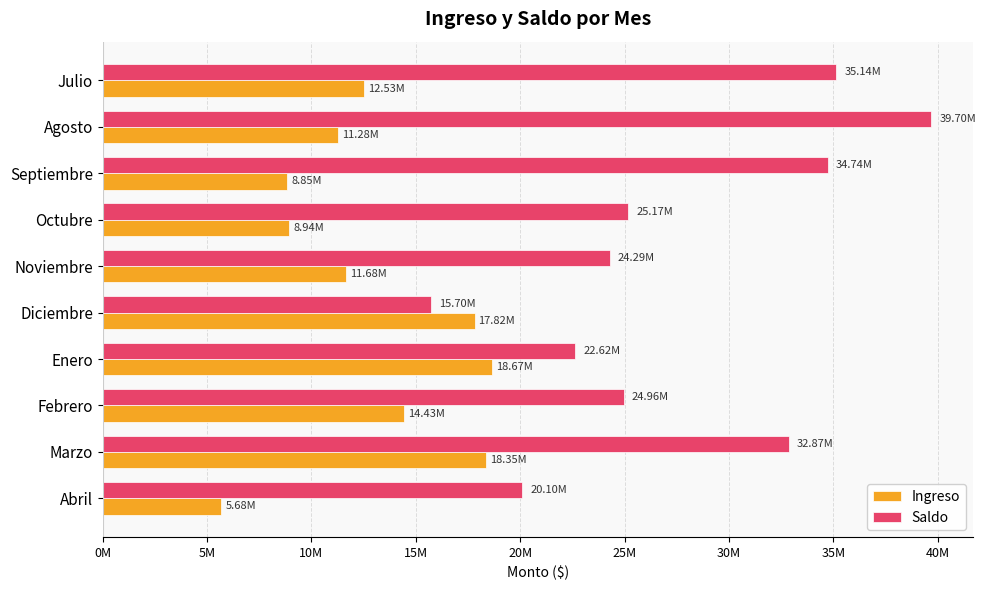

List the series in order of their peak value, highest first.

Saldo, Ingreso